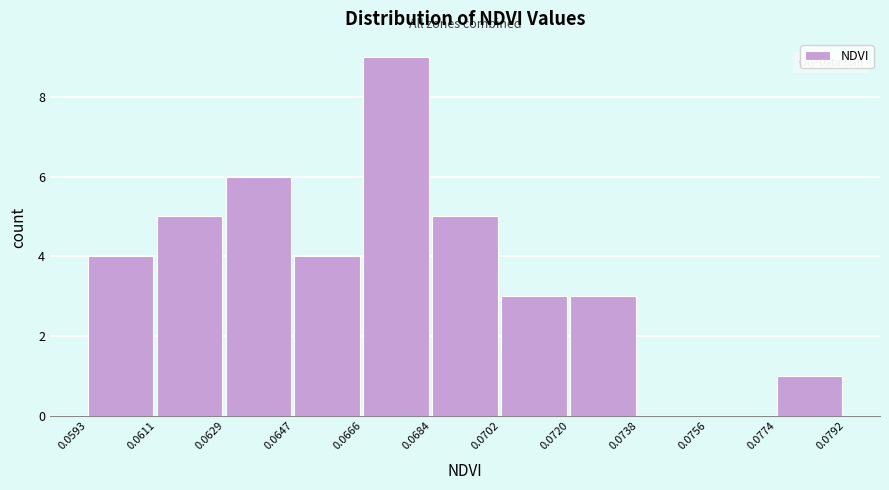

Reading left to right, transcribe this chart: for each bar, give the range it covers on the x-axis and its height. The values are not printed on the chart, so give them approximately, as read against the axis.

0.0593 to 0.0611: 4
0.0611 to 0.0629: 5
0.0629 to 0.0647: 6
0.0647 to 0.0666: 4
0.0666 to 0.0684: 9
0.0684 to 0.0702: 5
0.0702 to 0.0720: 3
0.0720 to 0.0738: 3
0.0738 to 0.0756: 0
0.0756 to 0.0774: 0
0.0774 to 0.0792: 1